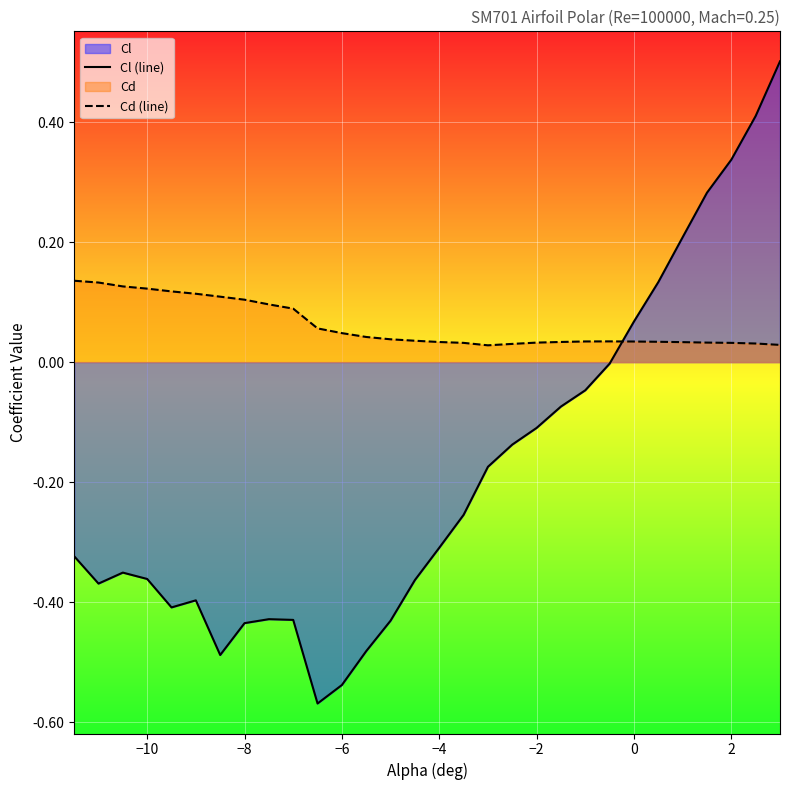

True or false: Cl (line) and Cd (line) cross at least once.

True